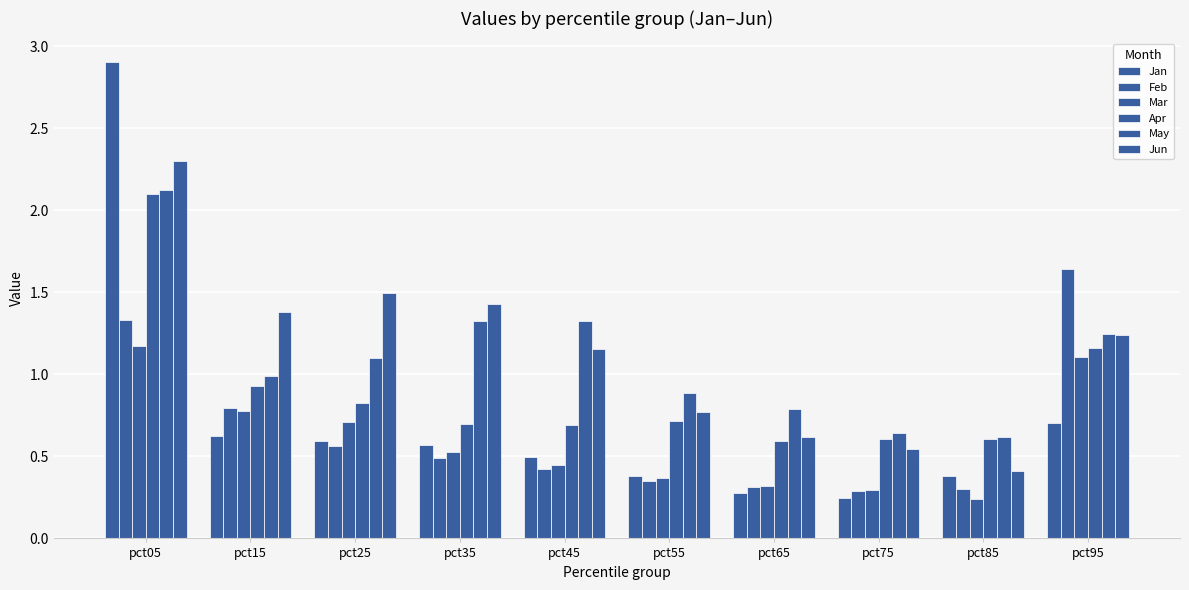

Reading left to right, what are all the values shown in this chart?

Jan: 2.9	0.6	0.6	0.6	0.5	0.4	0.3	0.2	0.4	0.7
Feb: 1.3	0.8	0.6	0.5	0.4	0.3	0.3	0.3	0.3	1.6
Mar: 1.2	0.8	0.7	0.5	0.4	0.4	0.3	0.3	0.2	1.1
Apr: 2.1	0.9	0.8	0.7	0.7	0.7	0.6	0.6	0.6	1.2
May: 2.1	1.0	1.1	1.3	1.3	0.9	0.8	0.6	0.6	1.2
Jun: 2.3	1.4	1.5	1.4	1.2	0.8	0.6	0.5	0.4	1.2